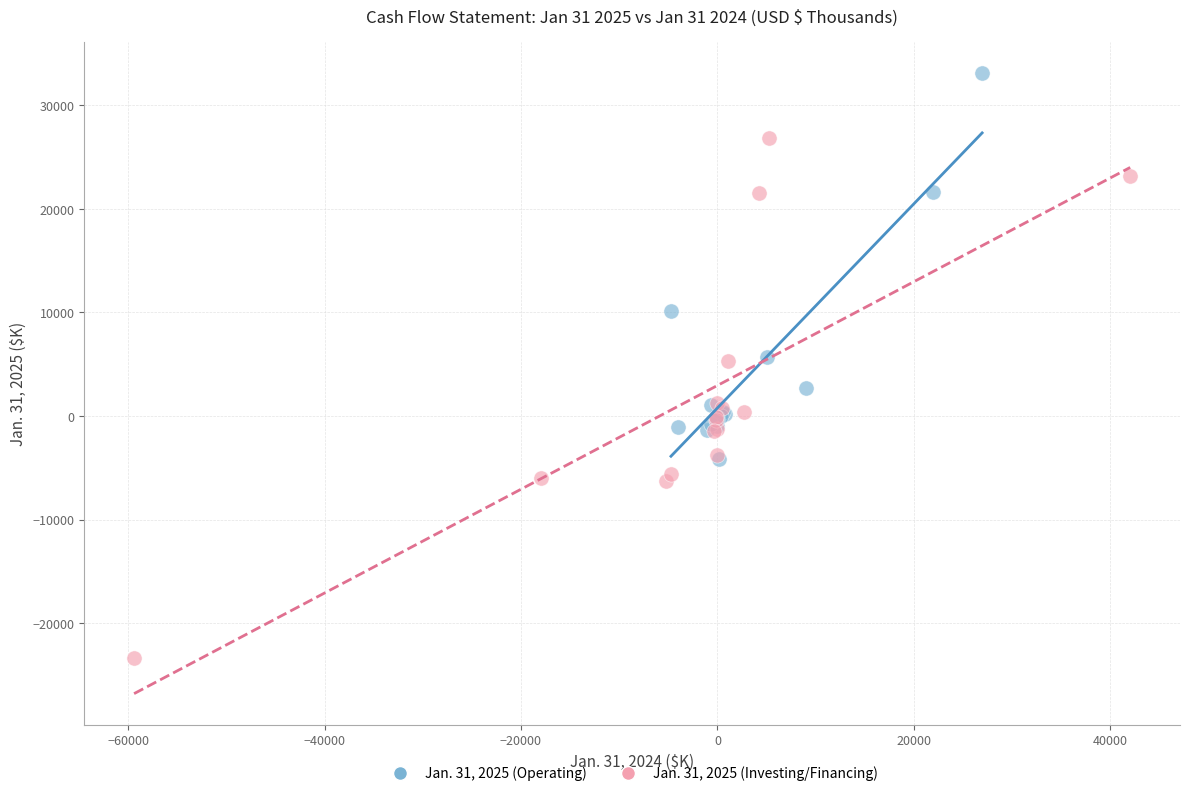

Which series reaches the maximum Y coordinate?

Jan. 31, 2025 (Operating)